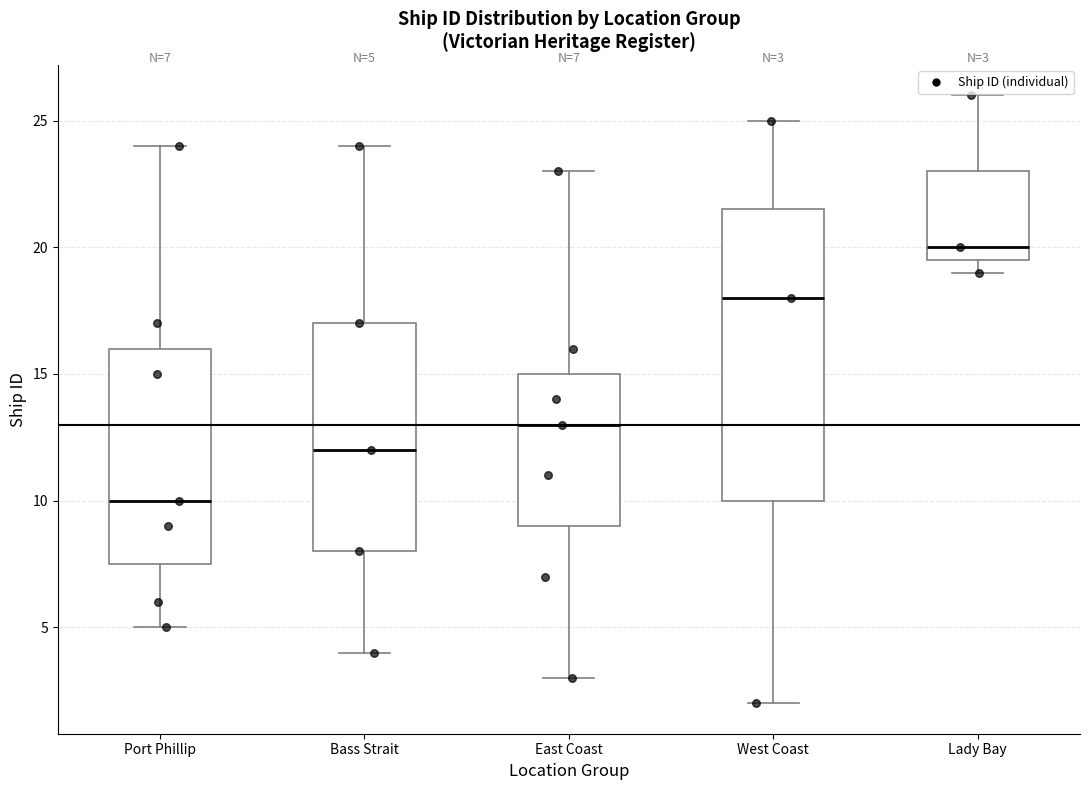

Which box has the highest median line?

Lady Bay